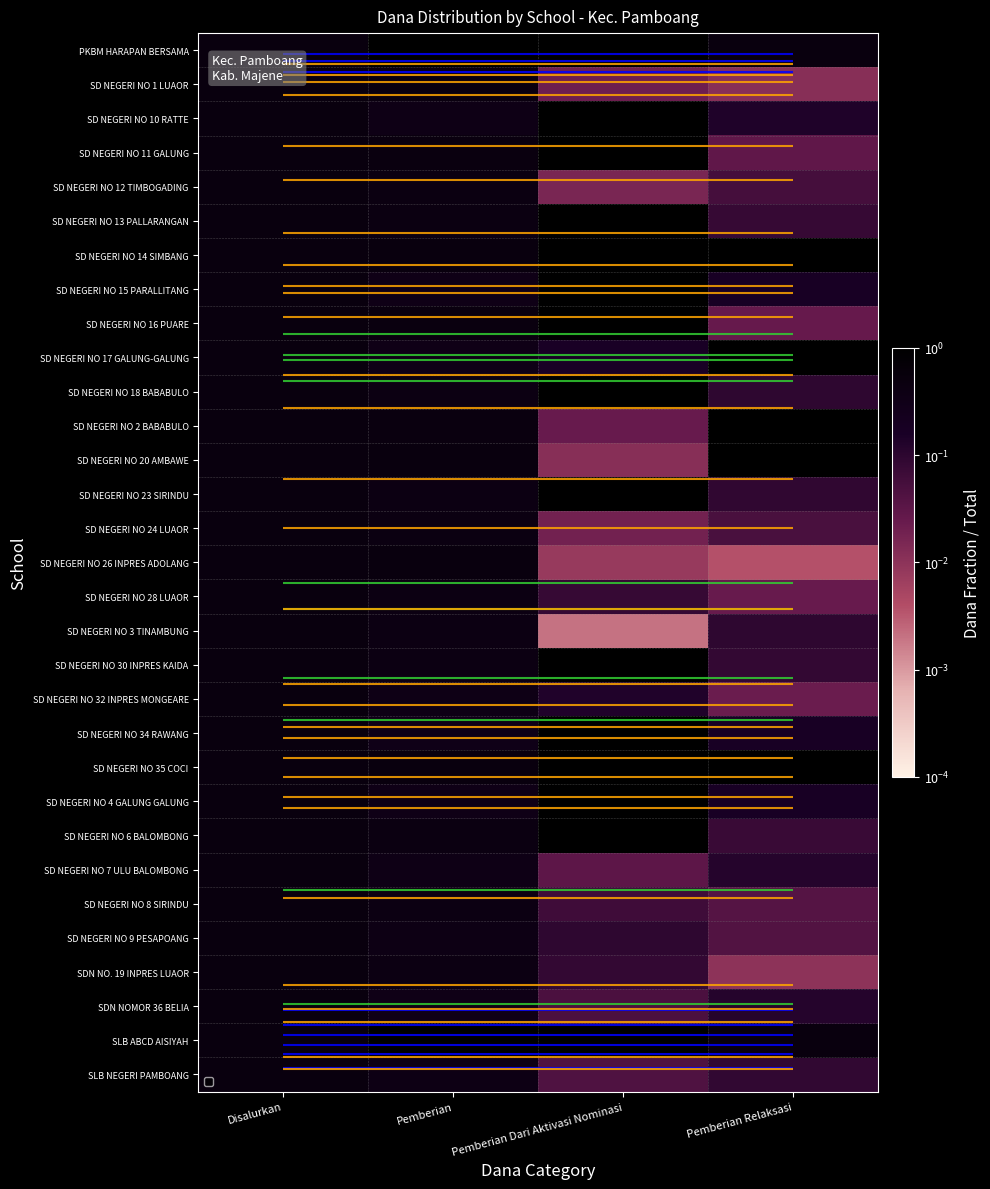

Which has a higher value, Disalurkan or Pemberian Dari Aktivasi Nominasi?

Disalurkan